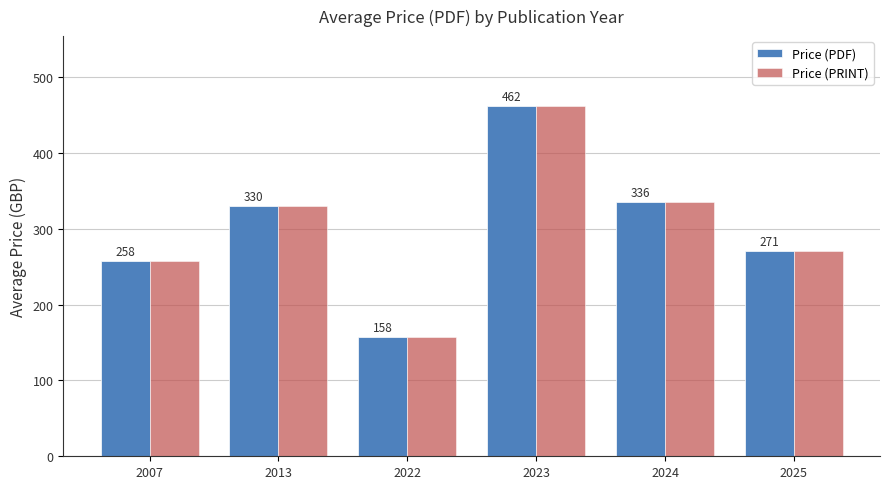

Which category has the highest value across all series?

2023